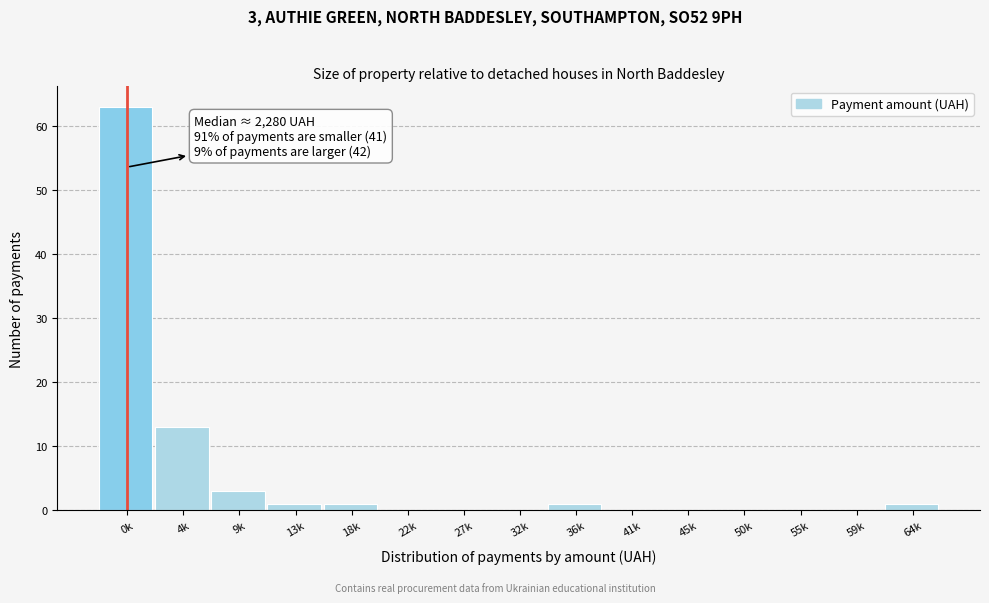

Reading right to left, transcribe all the data shown in this chart.

64k=1	59k=0	55k=0	50k=0	45k=0	41k=0	36k=1	32k=0	27k=0	22k=0	18k=1	13k=1	9k=3	4k=13	0k=63